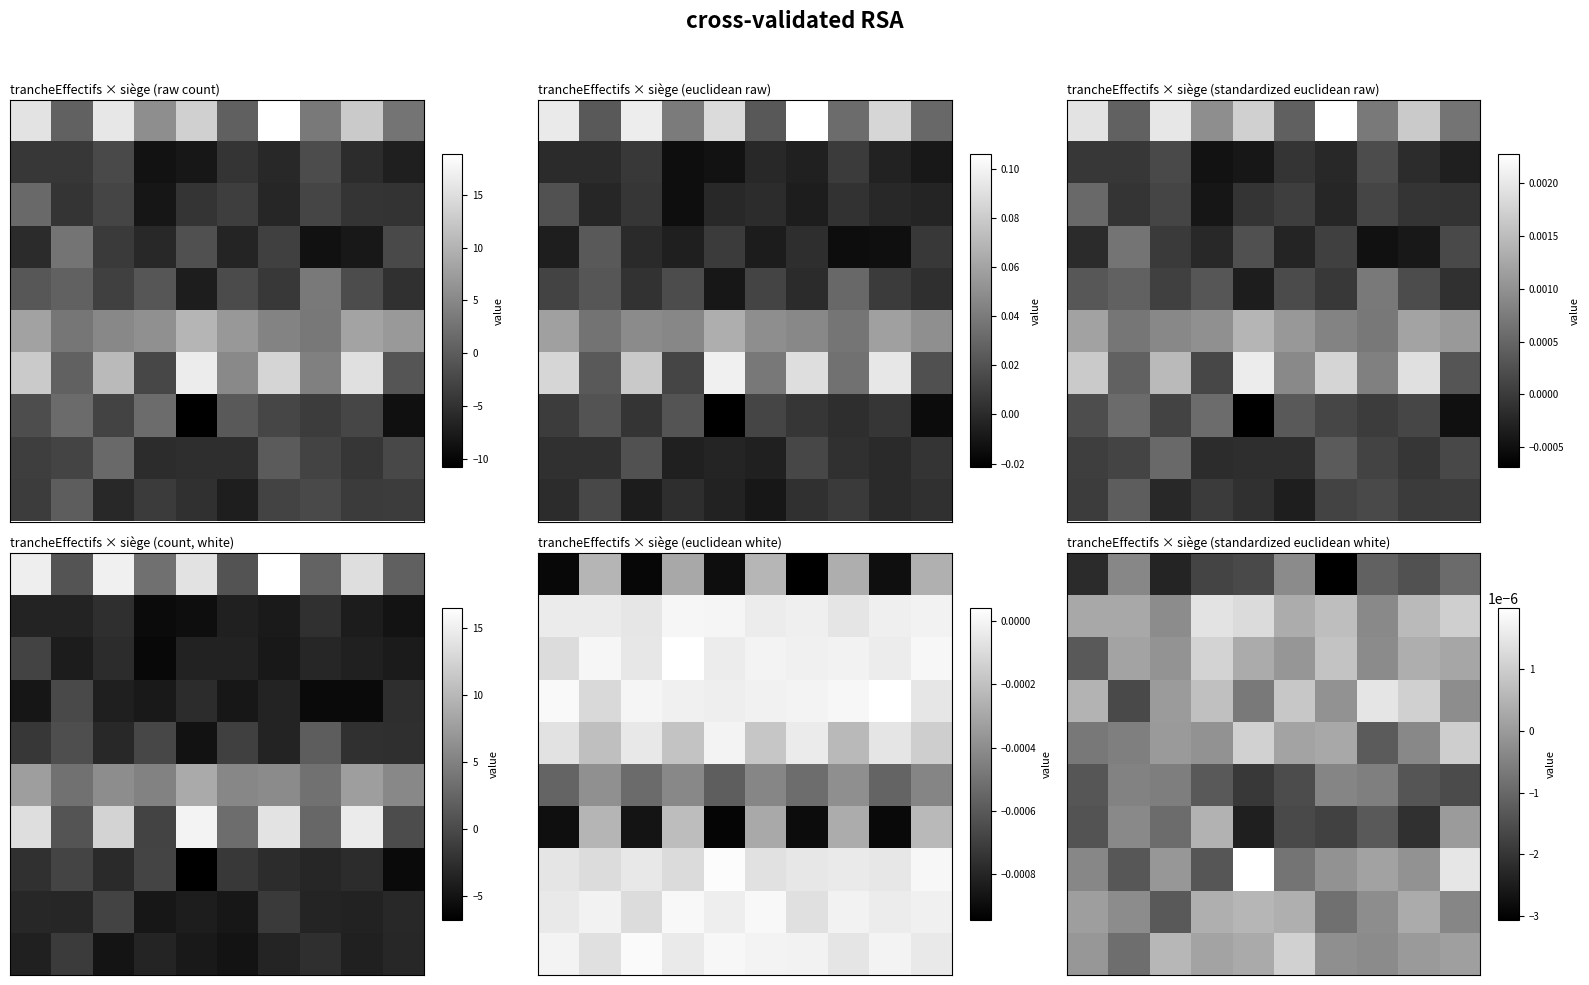

Between 7 and 2, which is larger?

7